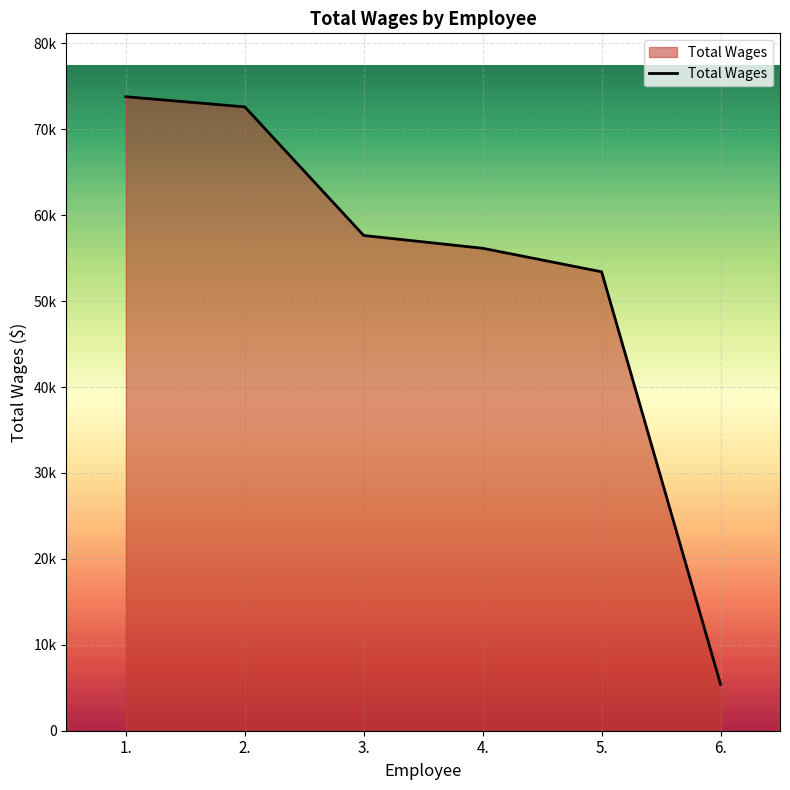

Rank the categories by value from lowest to highest.

6., 5., 4., 3., 2., 1.